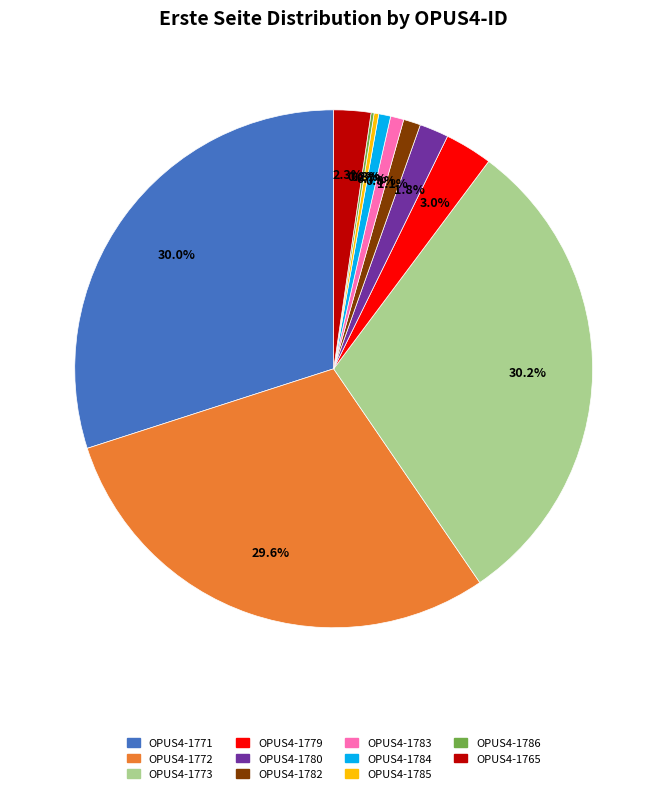

Is there any slice that represents more than half of the pie?

No